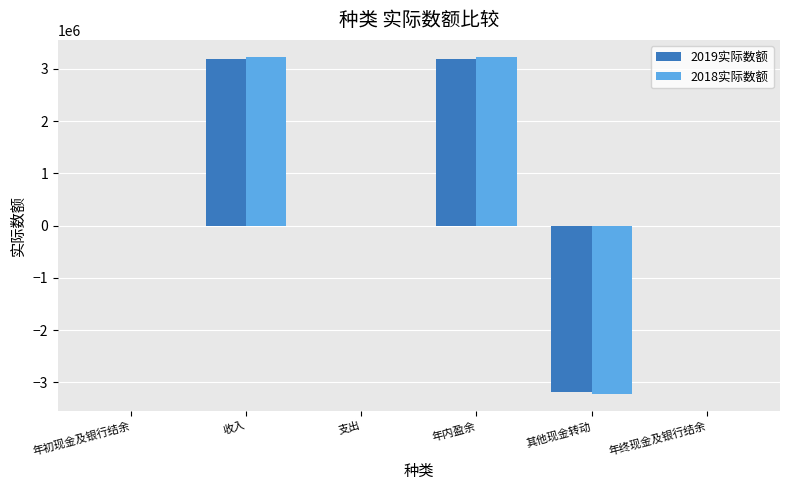

What is the difference between the 2018实际数额 values at 其他现金转动 and 年内盈余?

6459764